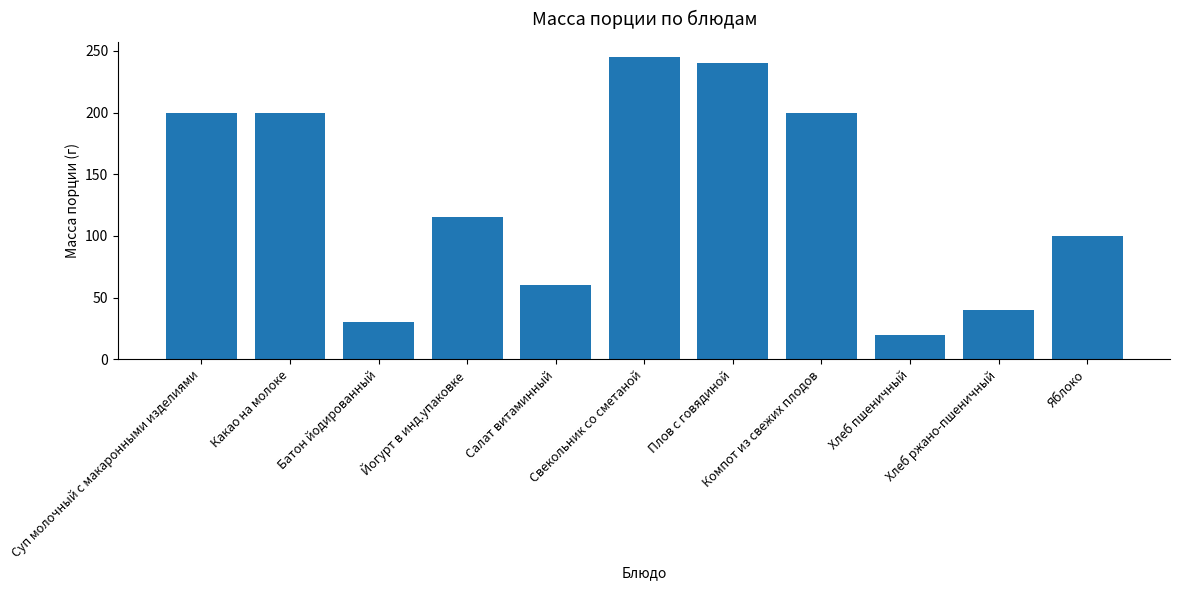

At which category does the chart reach its minimum across all series?

Хлеб пшеничный